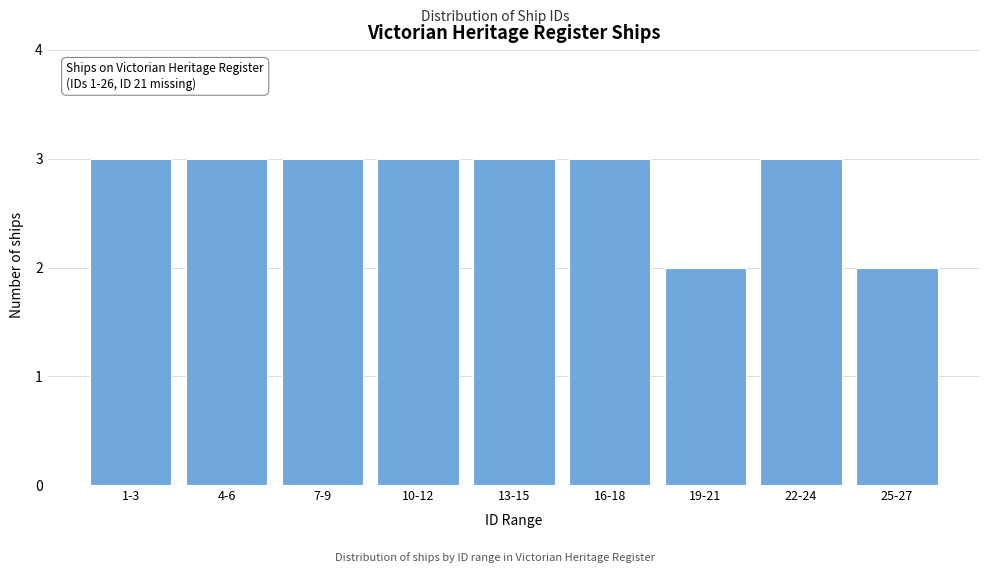

Reading right to left, transcribe all the data shown in this chart.

25-27=2	22-24=3	19-21=2	16-18=3	13-15=3	10-12=3	7-9=3	4-6=3	1-3=3